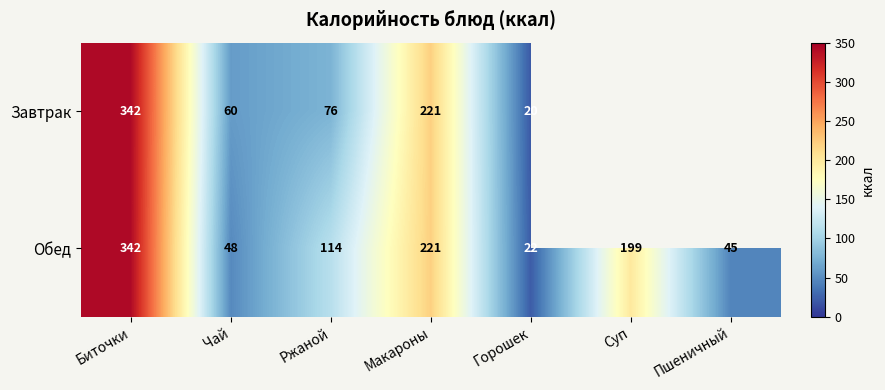

What is the total value across all series at Макароны?

442